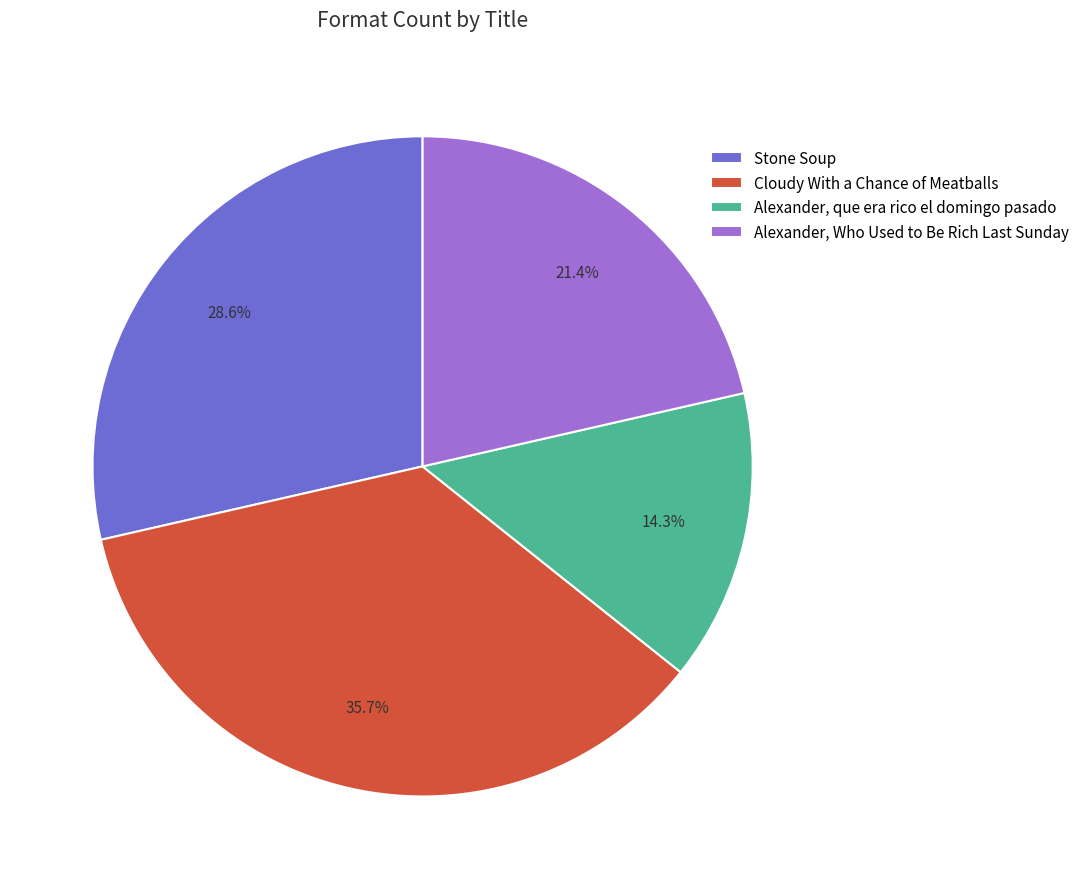

Which category has the smallest portion of the pie?

Alexander, que era rico el domingo pasado